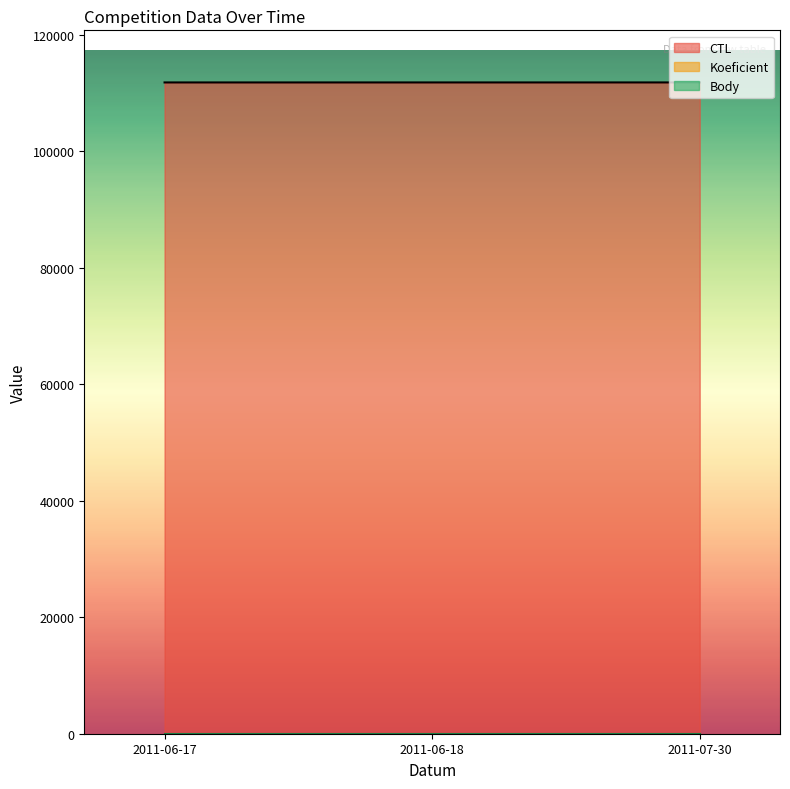

What are all the series names shown in the legend?

CTL, Koeficient, Body